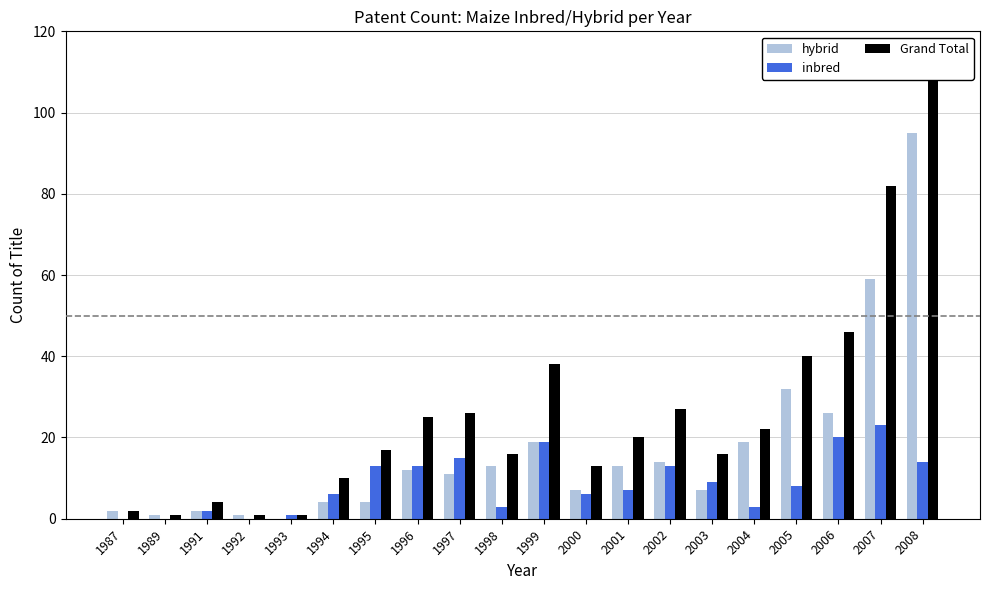

Which has a higher value, 2007 or 1998?

2007